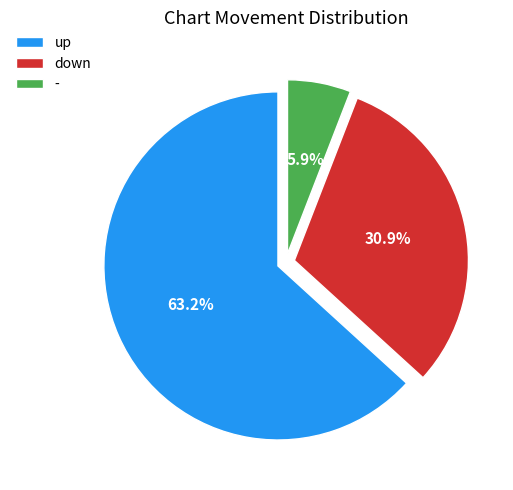

To the nearest percent, what is the difference between the up and - slice percentages?

57%